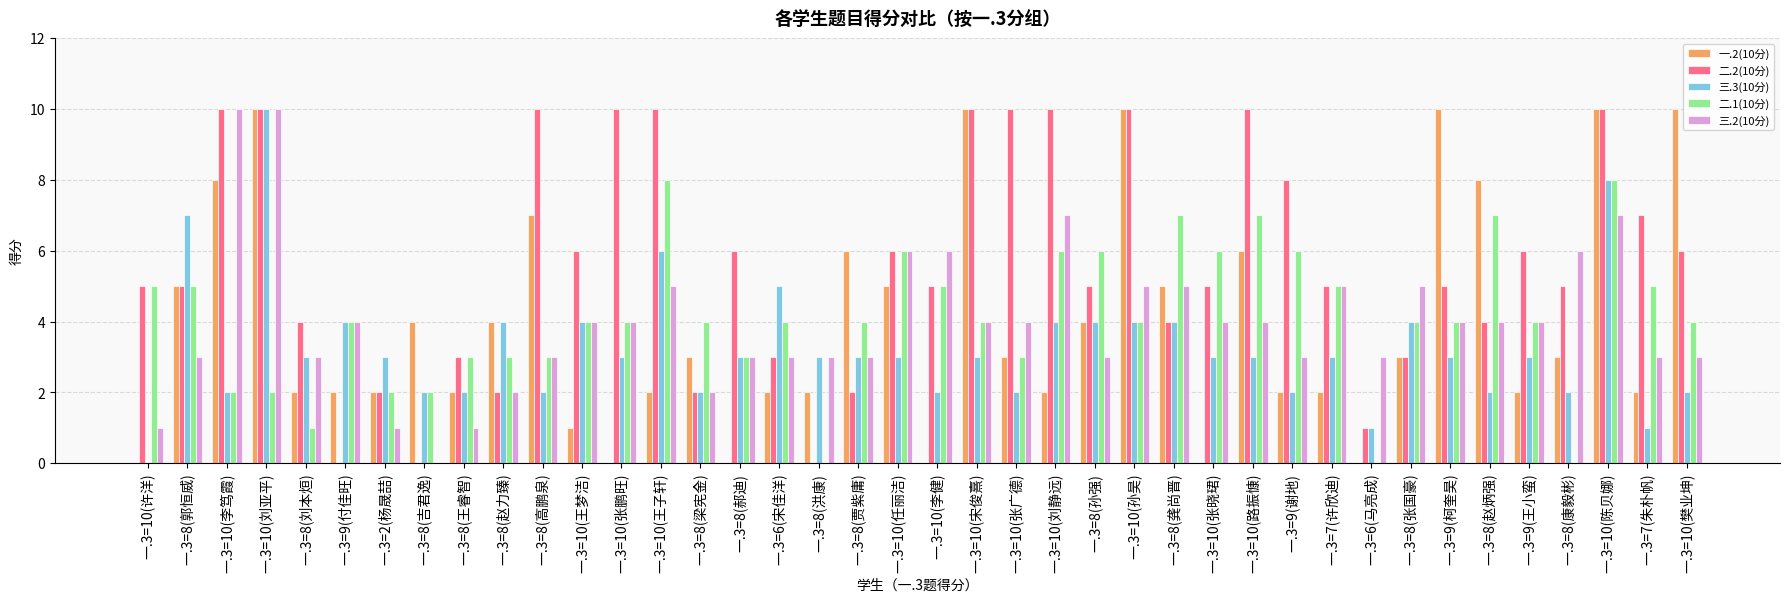

The 一.2(10分) series shows 4 at 一.3=8(刘本烜). True or false?

False